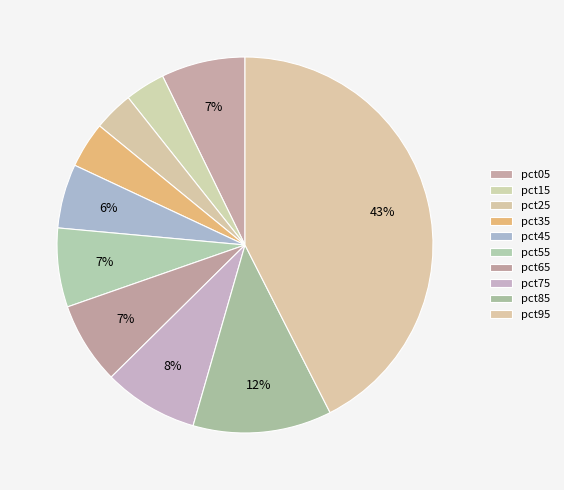

Is pct75 the majority of the pie?

No